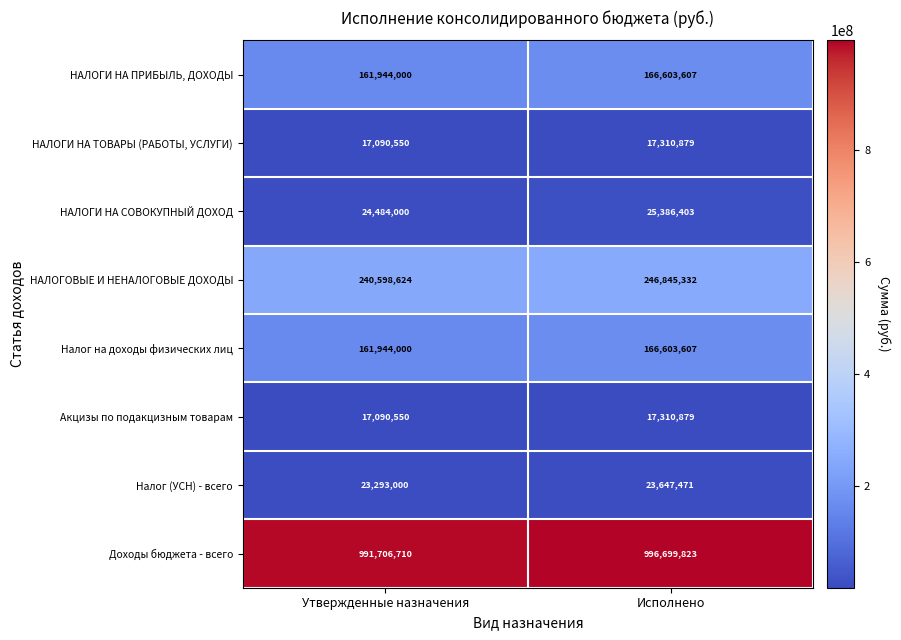

What is the average value of the Налог на доходы физических лиц series?

164273804